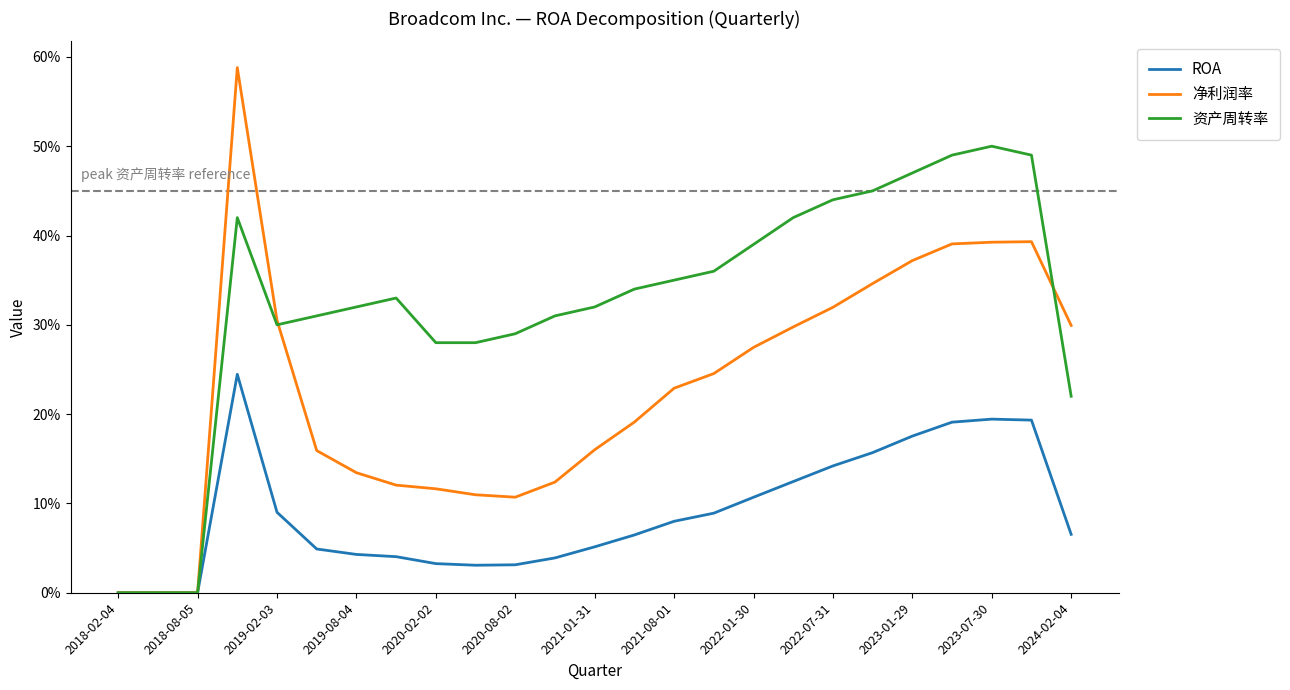

Rank the series by their average value, from highest to lowest.

资产周转率, 净利润率, ROA